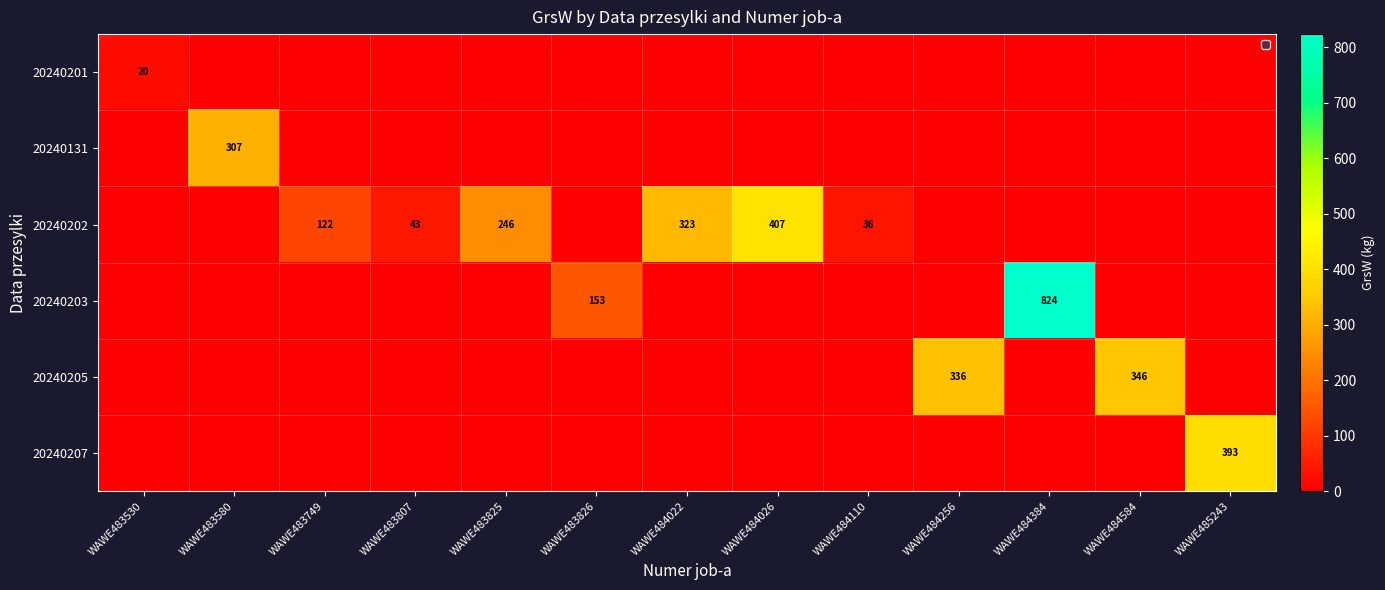

The value of 20240201 at WAWE483530 is 35. True or false?

False